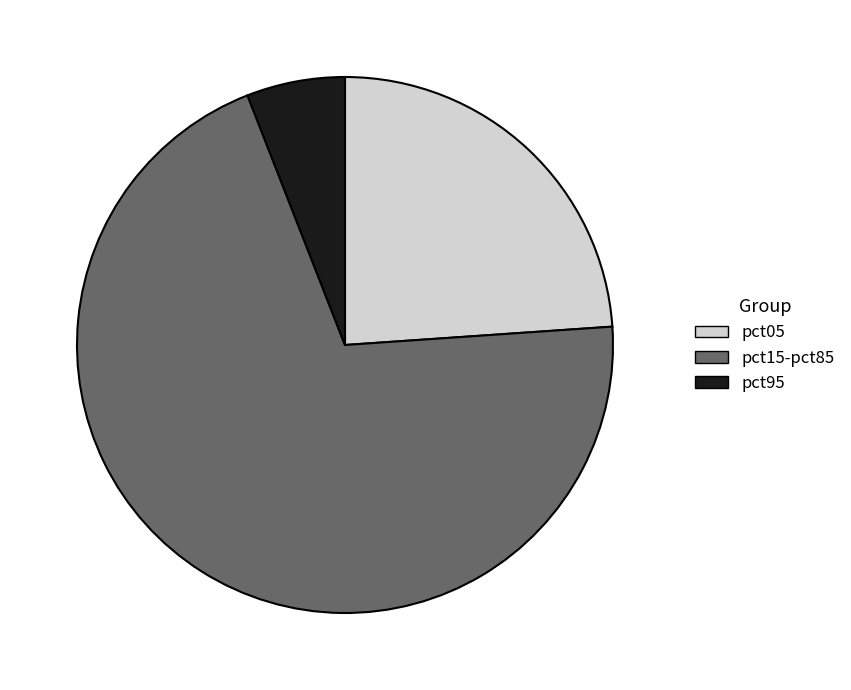

Approximately how many times larger is the value at pct05 compared to pct15-pct85?

0.3